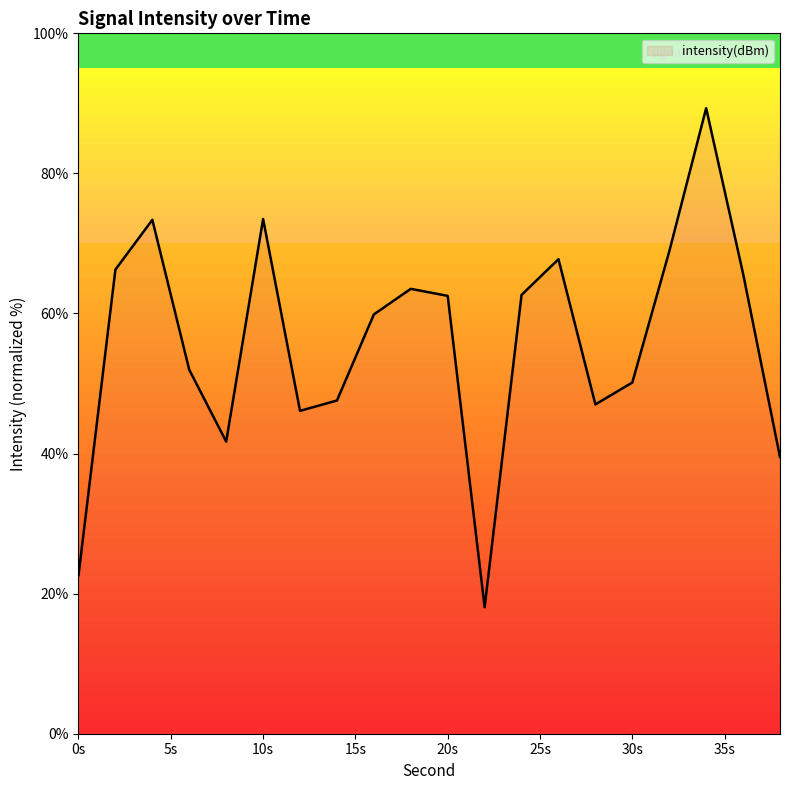

What is the average value?

55.9